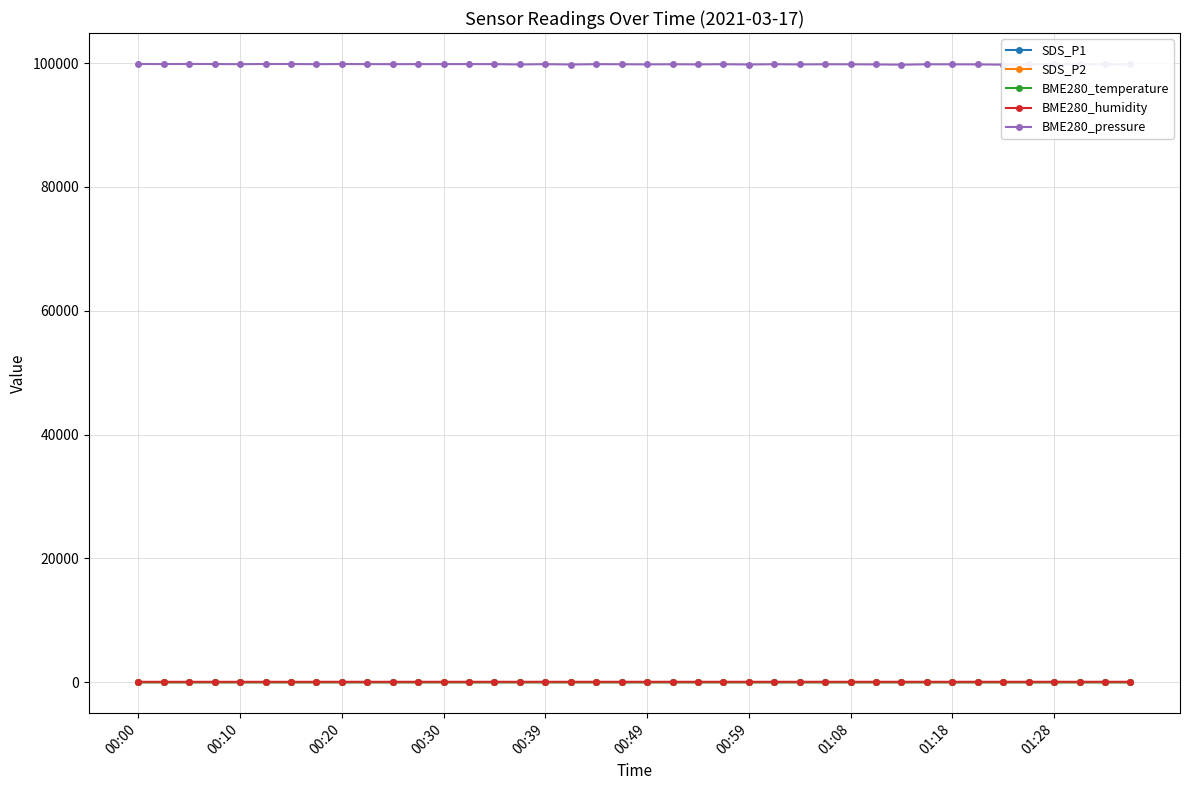

How many distinct data groups are displayed?

5